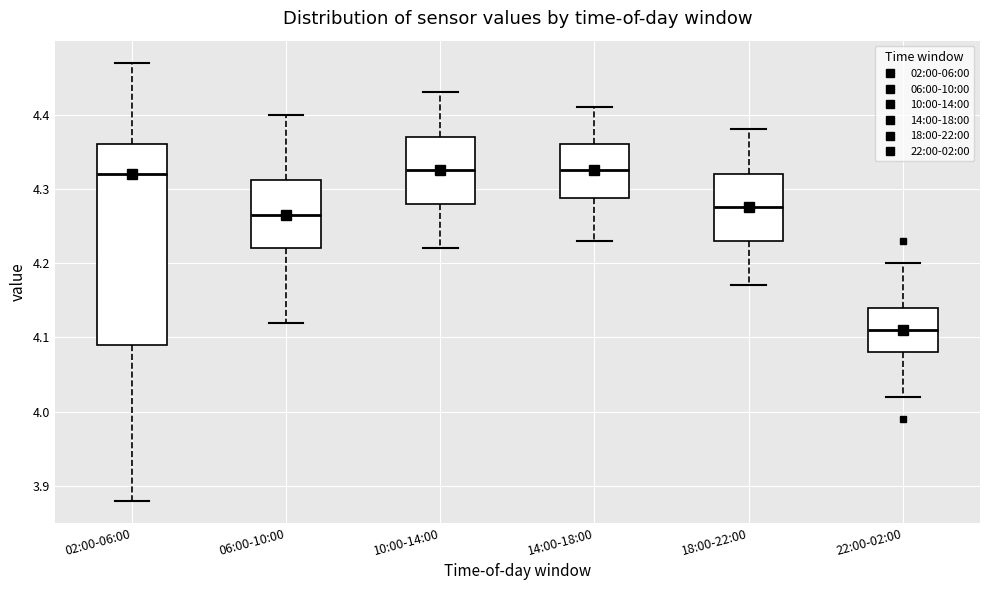

Reading left to right, transcribe this box plot: for each box, give where its median line is, the range the box spans, and where its two whiskers end, as read against the y-axis. The values are not printed on the chart, so give them approximately, as read against the axis.

02:00-06:00: median 4.32, box 4.09 to 4.36, whiskers 3.88 to 4.47
06:00-10:00: median 4.27, box 4.22 to 4.31, whiskers 4.12 to 4.40
10:00-14:00: median 4.33, box 4.28 to 4.37, whiskers 4.22 to 4.43
14:00-18:00: median 4.33, box 4.29 to 4.36, whiskers 4.23 to 4.41
18:00-22:00: median 4.28, box 4.23 to 4.32, whiskers 4.17 to 4.38
22:00-02:00: median 4.11, box 4.08 to 4.14, whiskers 4.02 to 4.20